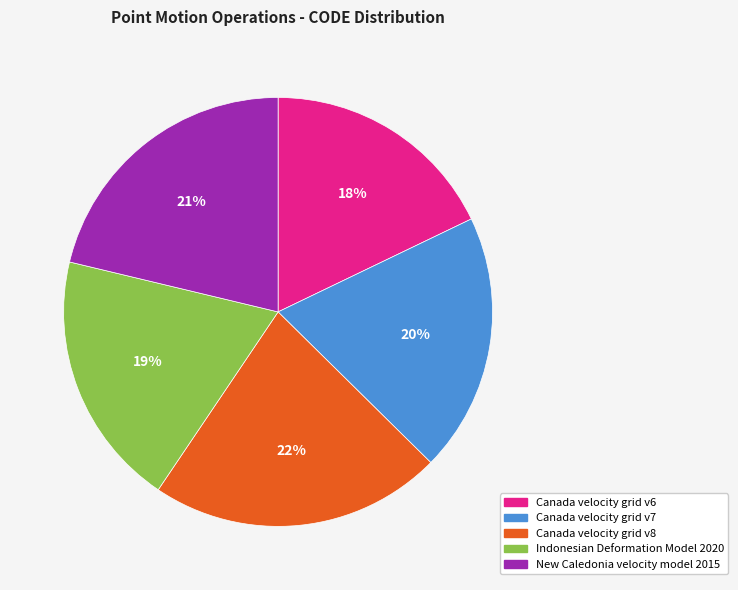

Which category has the biggest portion of the pie?

Canada velocity grid v8